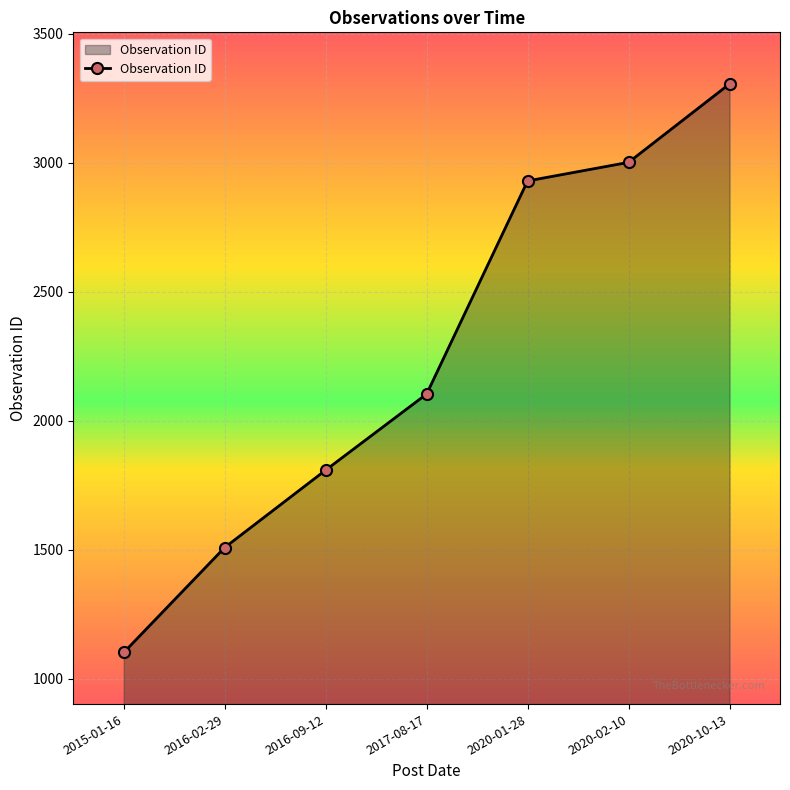

List the labels in order of value, largest first.

2020-10-13, 2020-02-10, 2020-01-28, 2017-08-17, 2016-09-12, 2016-02-29, 2015-01-16